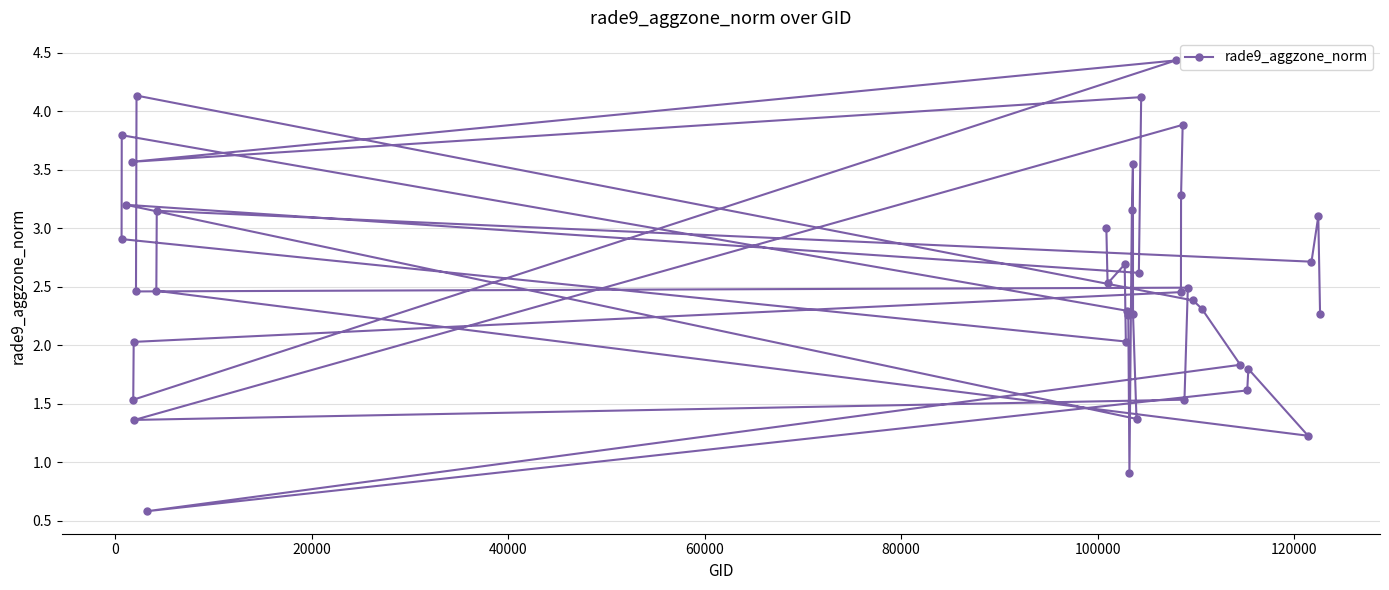

What is the value of the 17th point from the left?

2.3